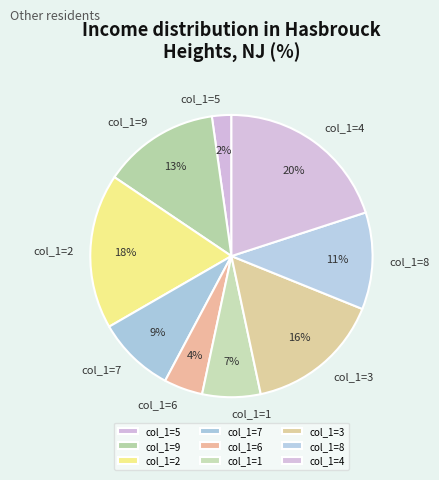

Is it true that col_1=4 is 20% of the pie?

True